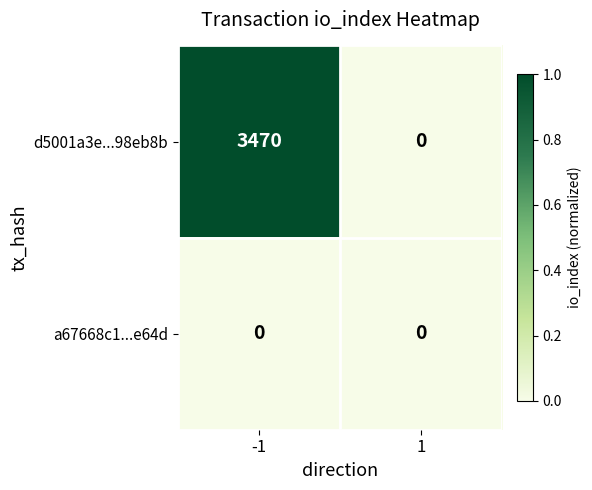

Which series changed the most between -1 and 1?

d5001a3e...98eb8b